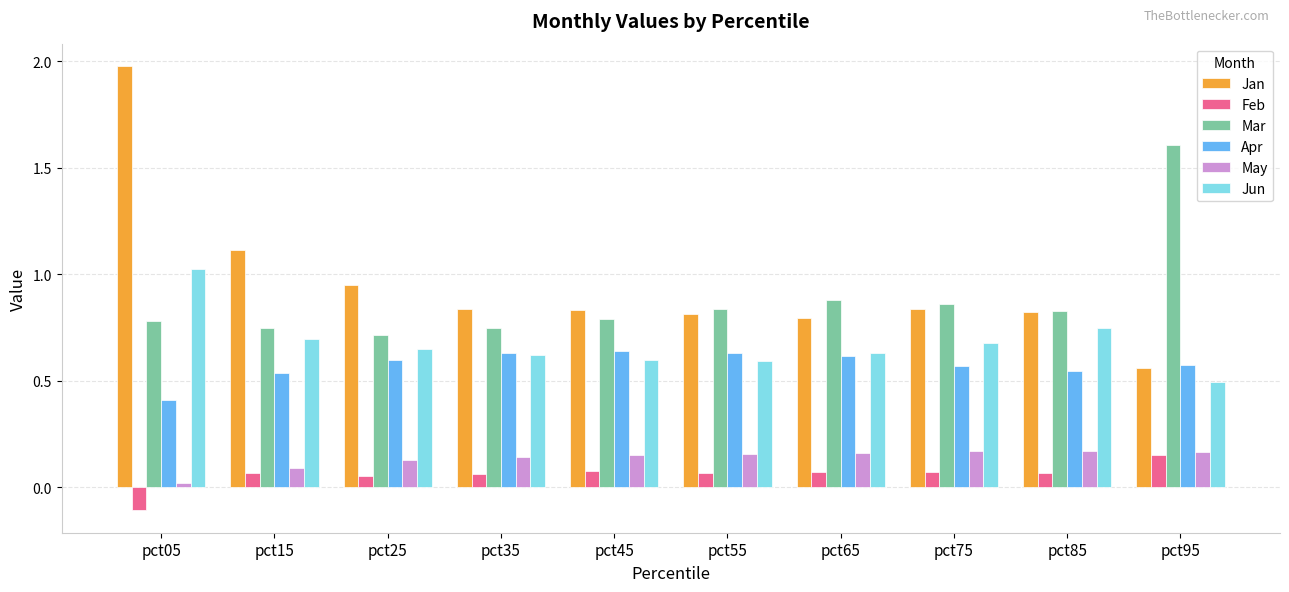

What are all the series names shown in the legend?

Jan, Feb, Mar, Apr, May, Jun